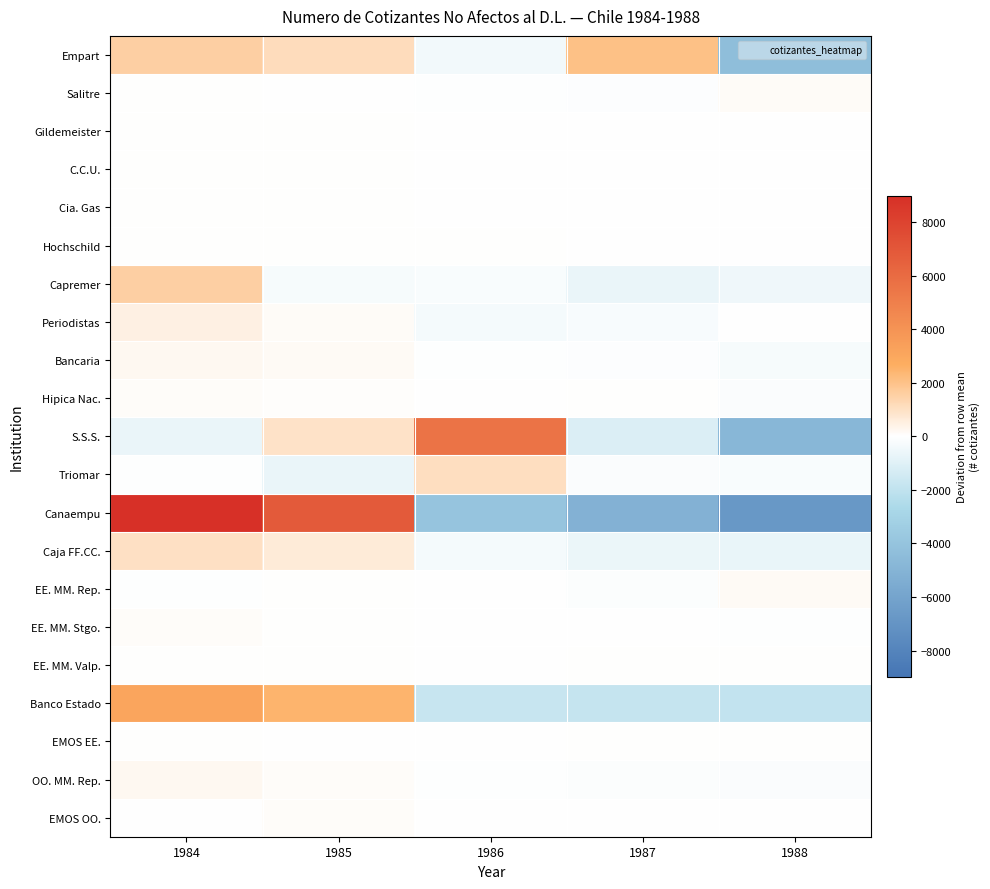

What is the total value across all series at 1987?

-8171.6